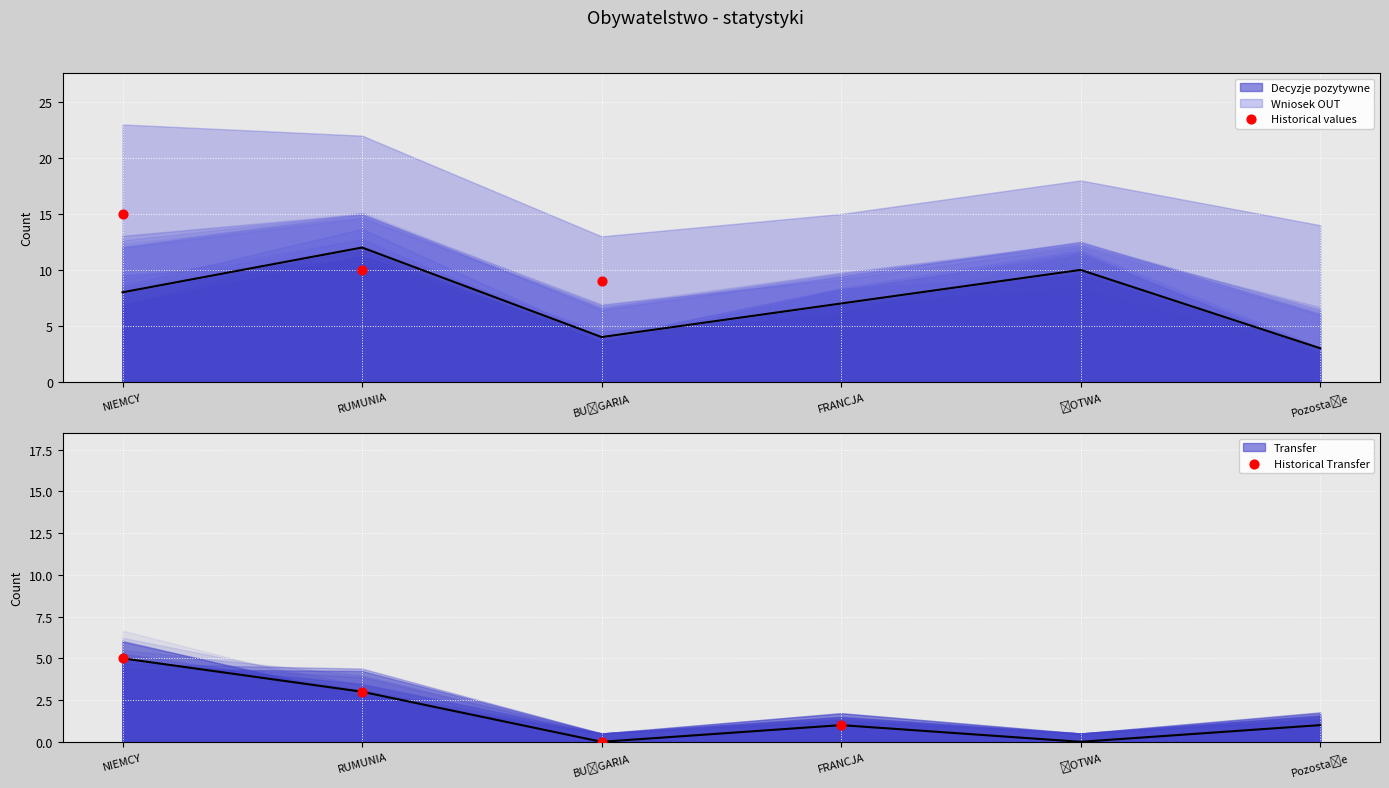

Which series has the largest total across all categories?

Decyzje pozytywne